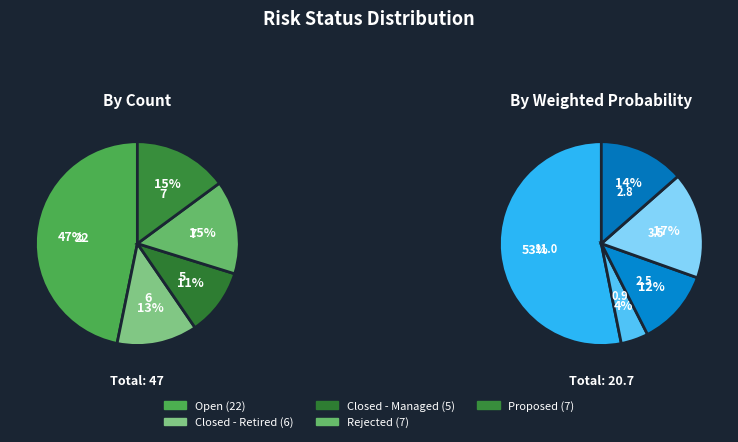

How many segments does this pie chart have?

5